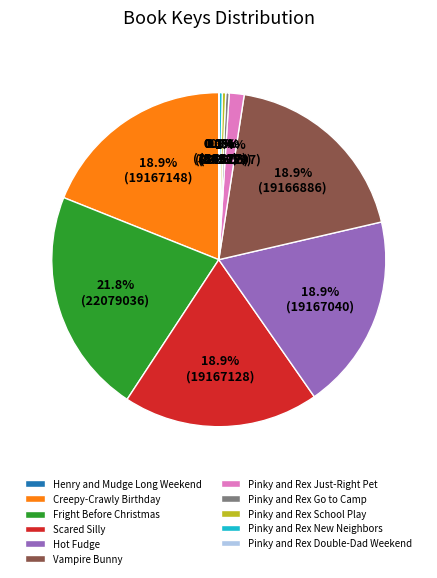

Is it true that Scared Silly is 10% of the pie?

False